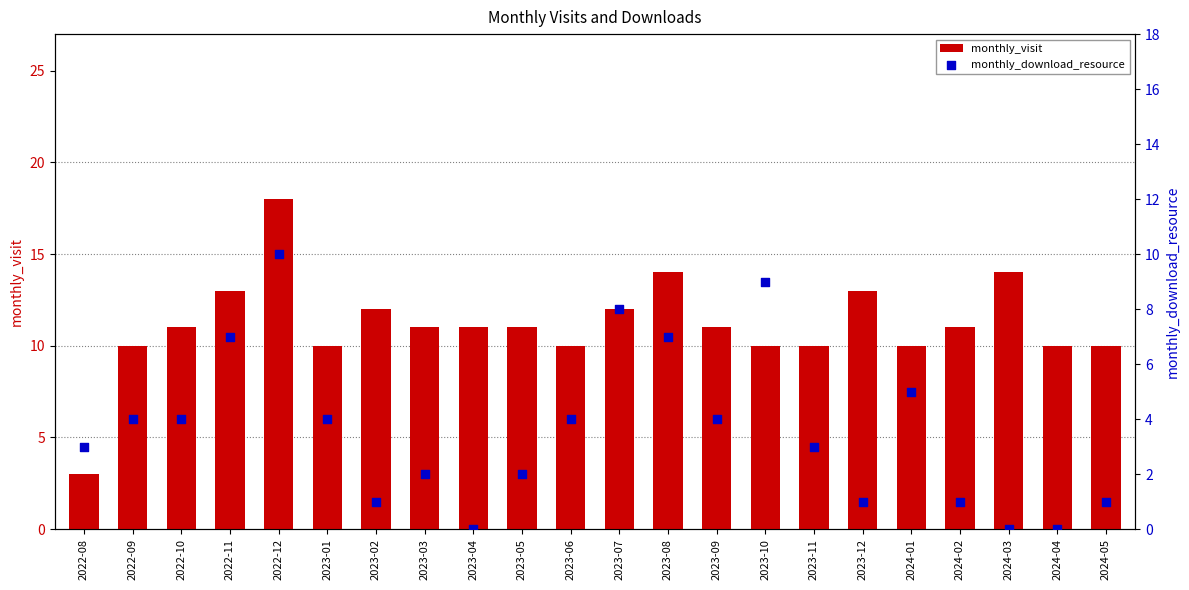

What is the total value across all series at 2024-03?

14